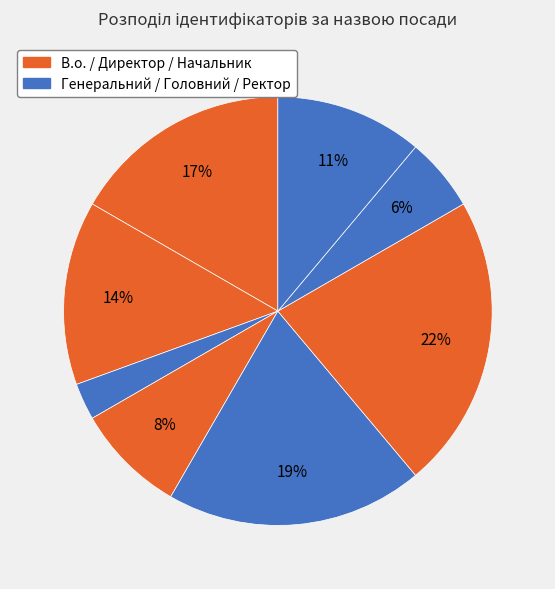

How many slices are in this pie chart?

8